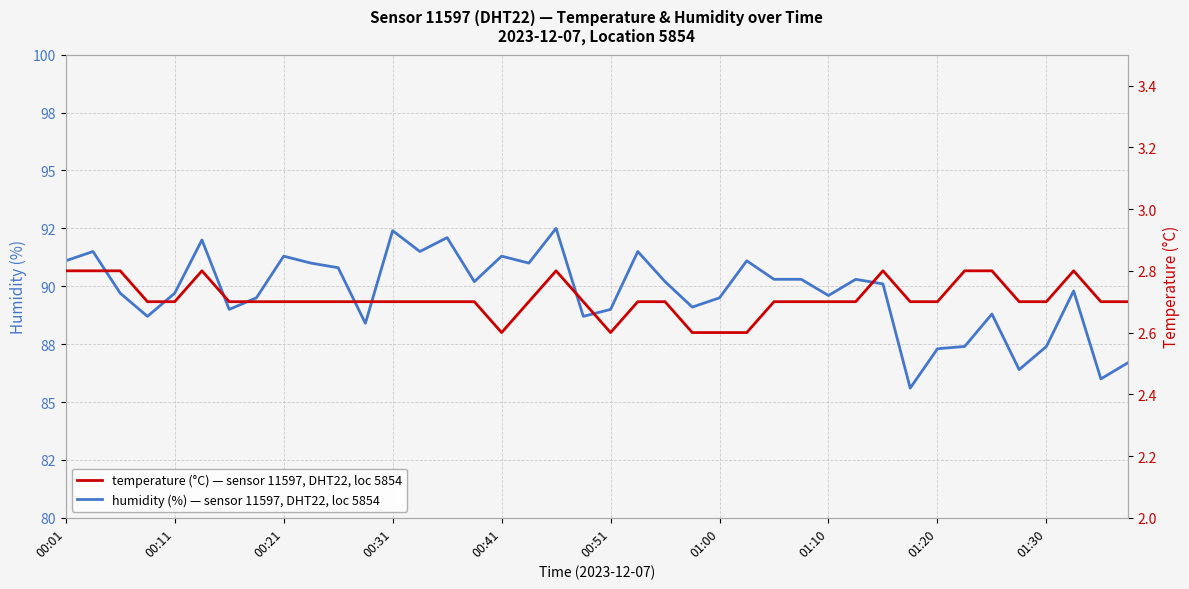

What is the sum of the humidity values at 14 and 37?

181.9